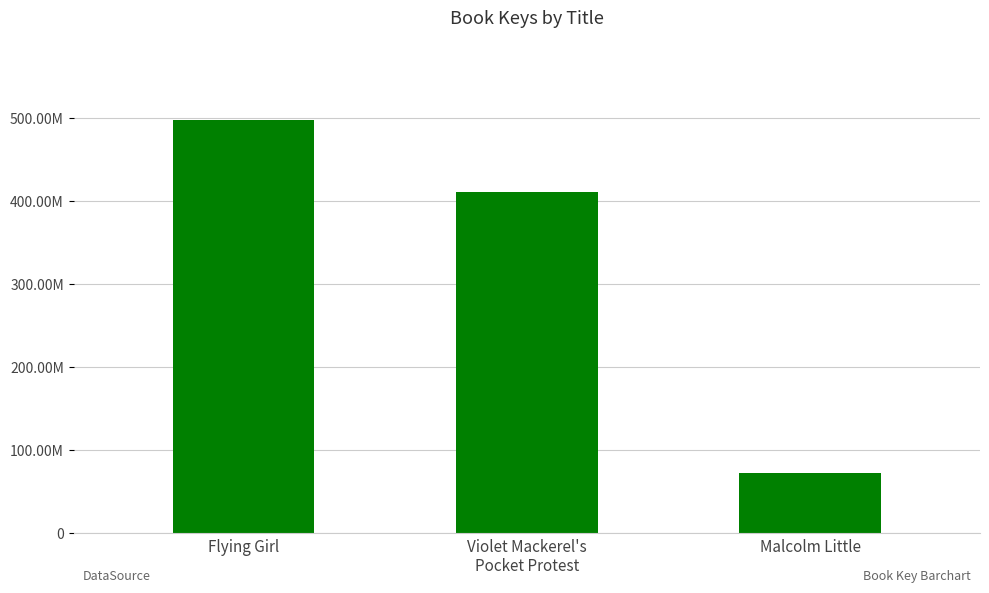

Is it true that the value at Violet Mackerel's
Pocket Protest is 411462008?

True